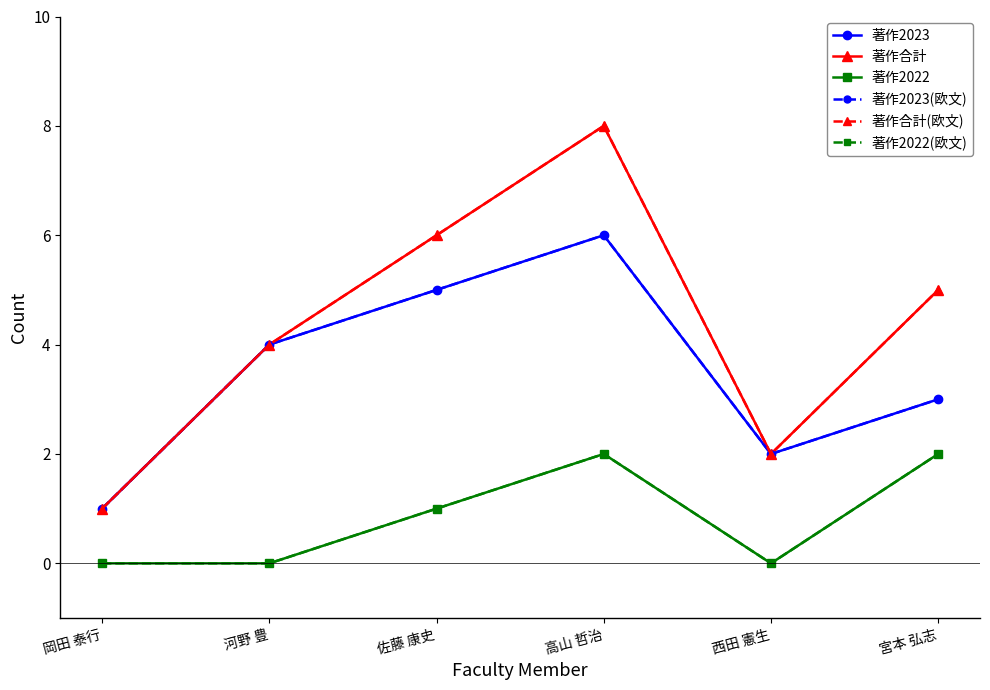

True or false: 著作合計(欧文) and 著作2023 cross at least once.

False